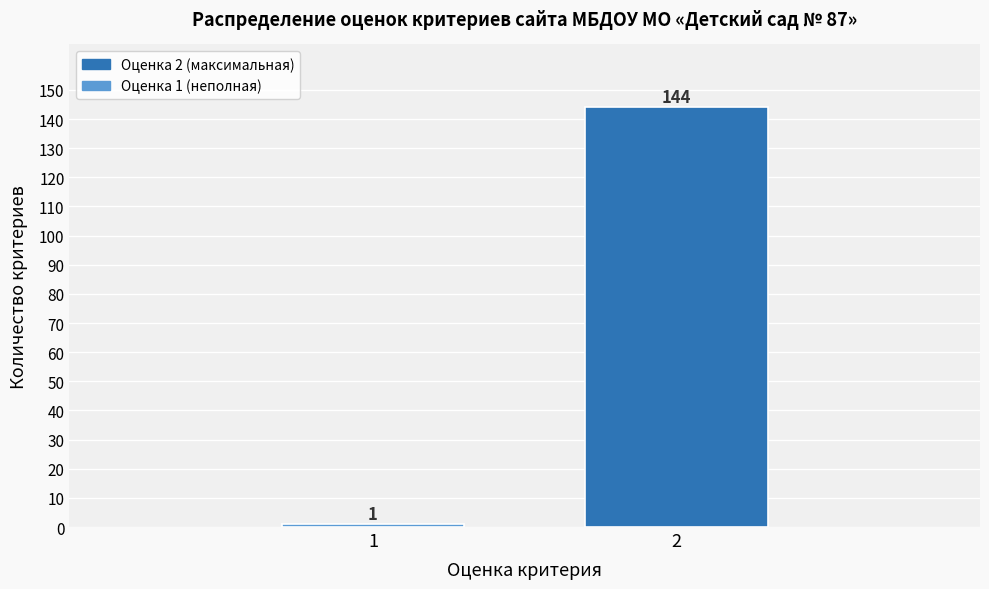

Reading left to right, what are all the values shown in this chart?

1	144